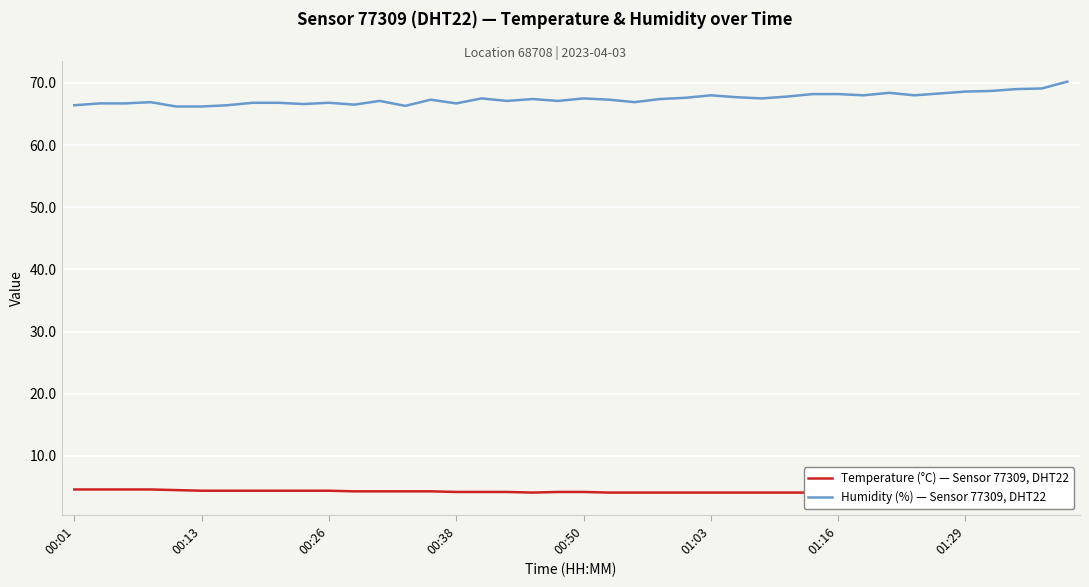

What is the lowest value of the Humidity (%) — Sensor 77309, DHT22 series?

66.2